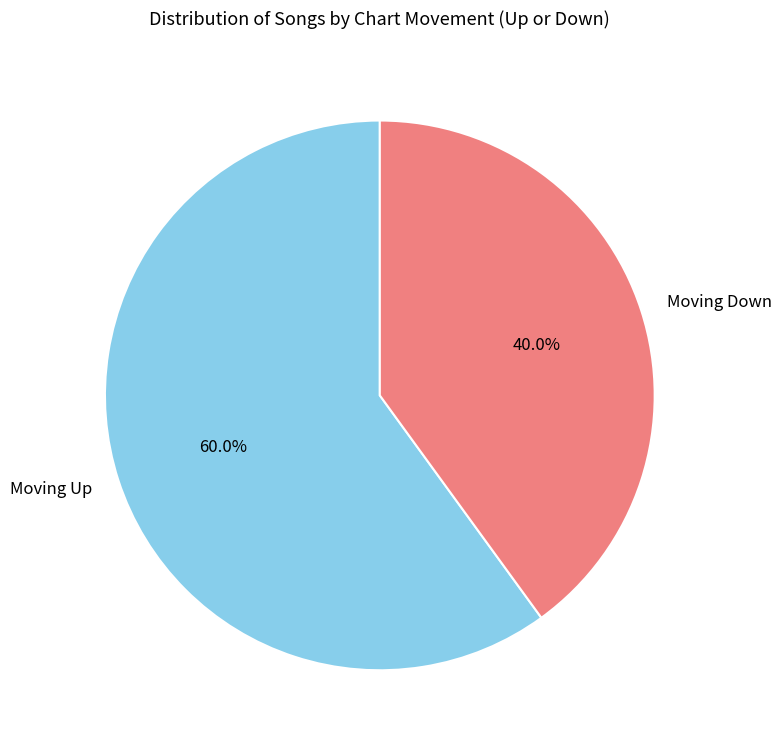

Count the number of slices in the pie.

2